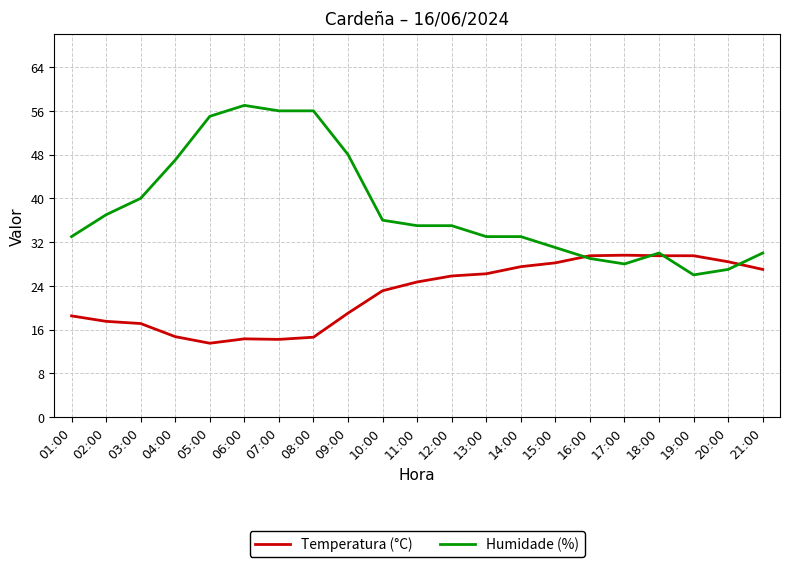

What are all the series names shown in the legend?

Temperatura (°C), Humidade (%)